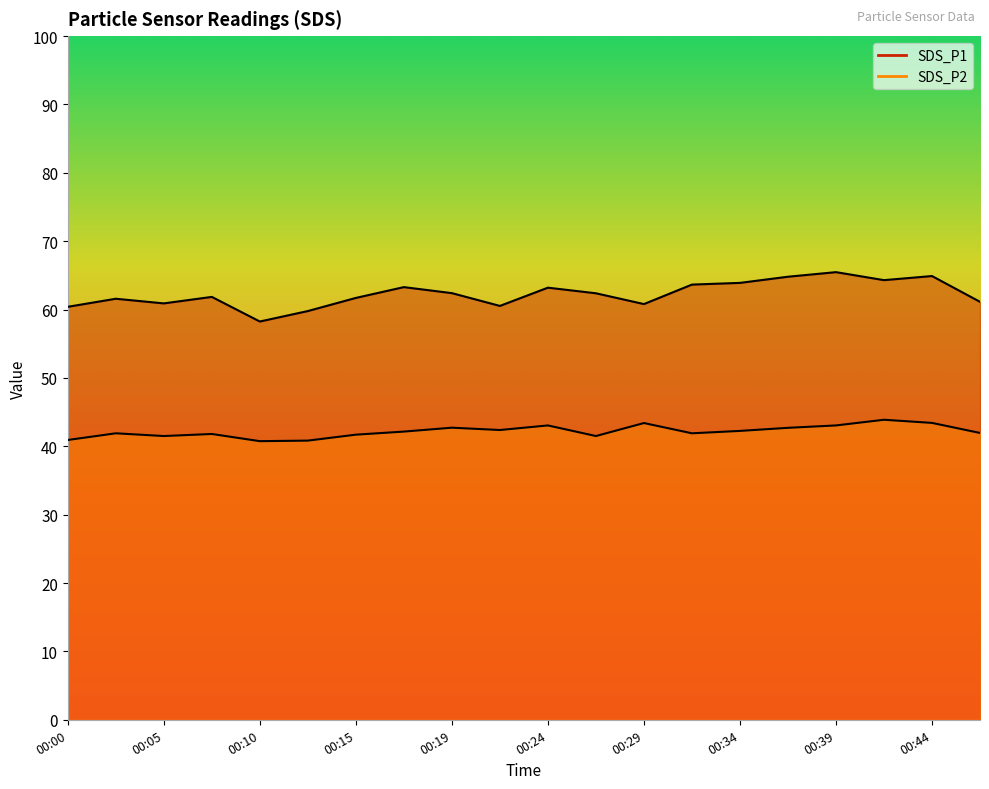

True or false: SDS_P2 and SDS_P1 cross at least once.

False